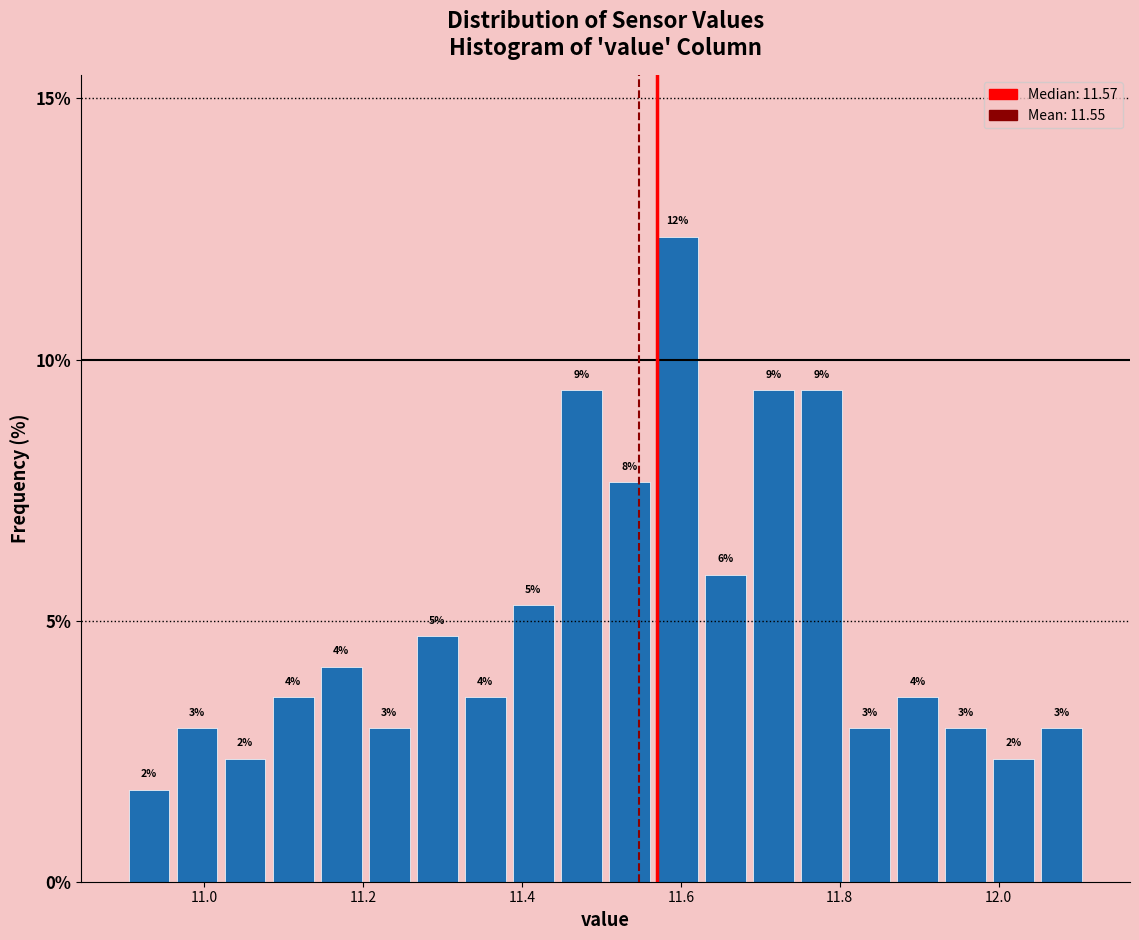

Read against the x-axis, roughly where is the centre of the tallest bar?

11.60